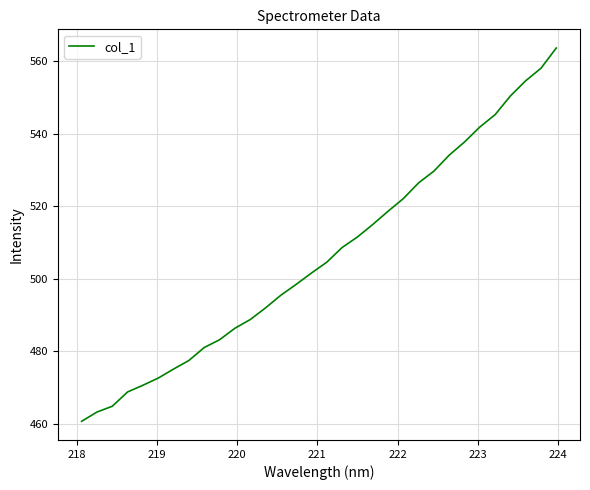

Count the number of data series in this chart.

1